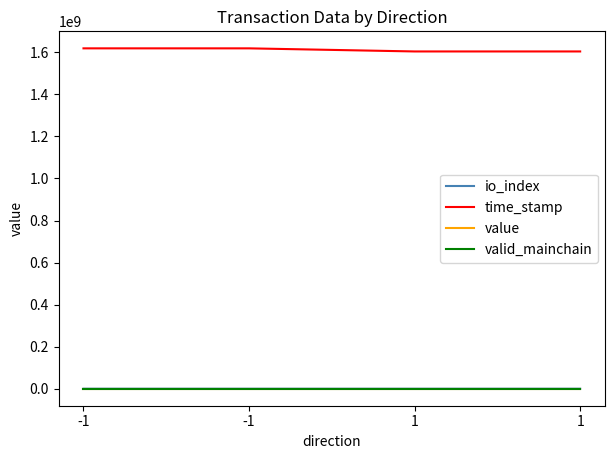

Is this an area chart (filled region under the line)?

No